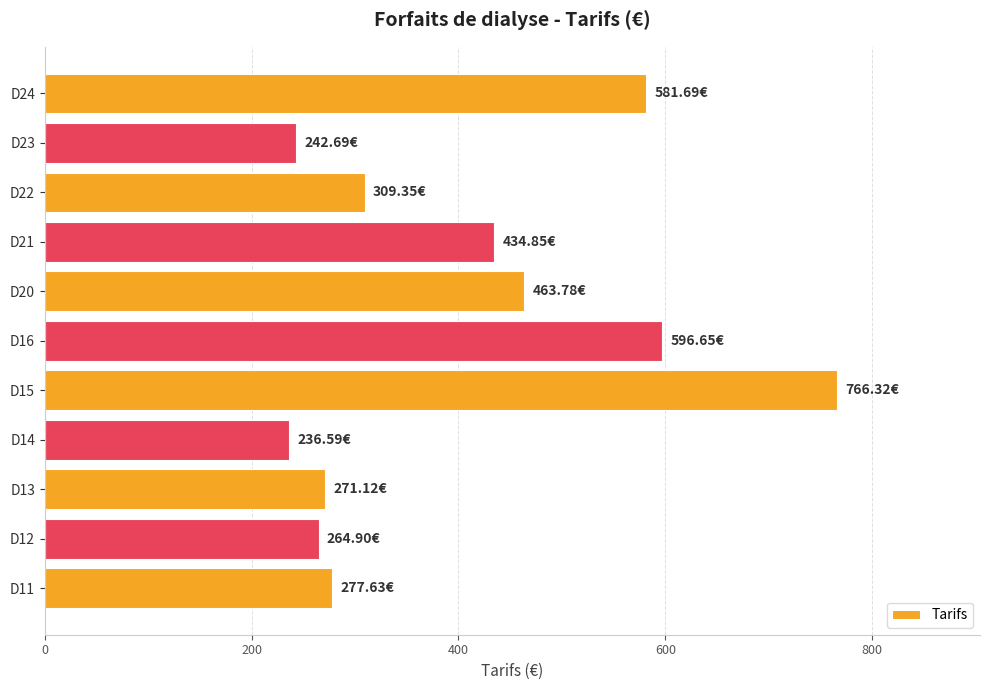

Approximately how many times larger is the value at D24 compared to D16?

1.0